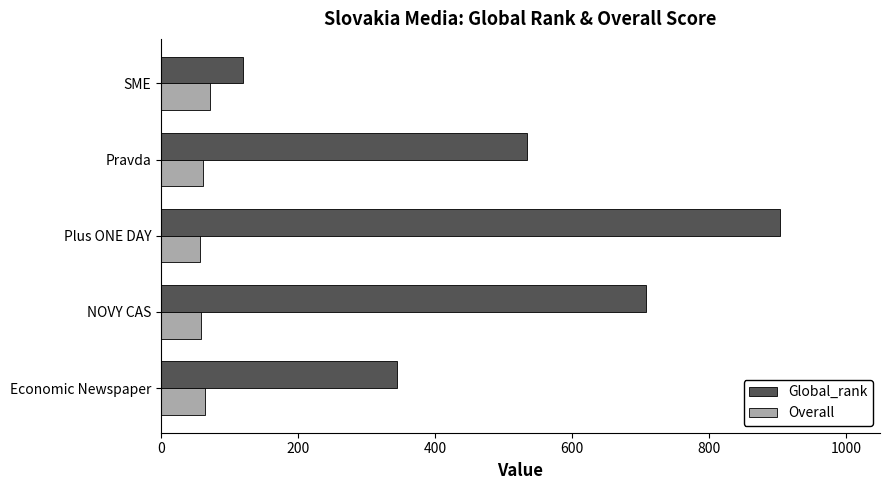

What is the maximum value for Global_rank?

904.0